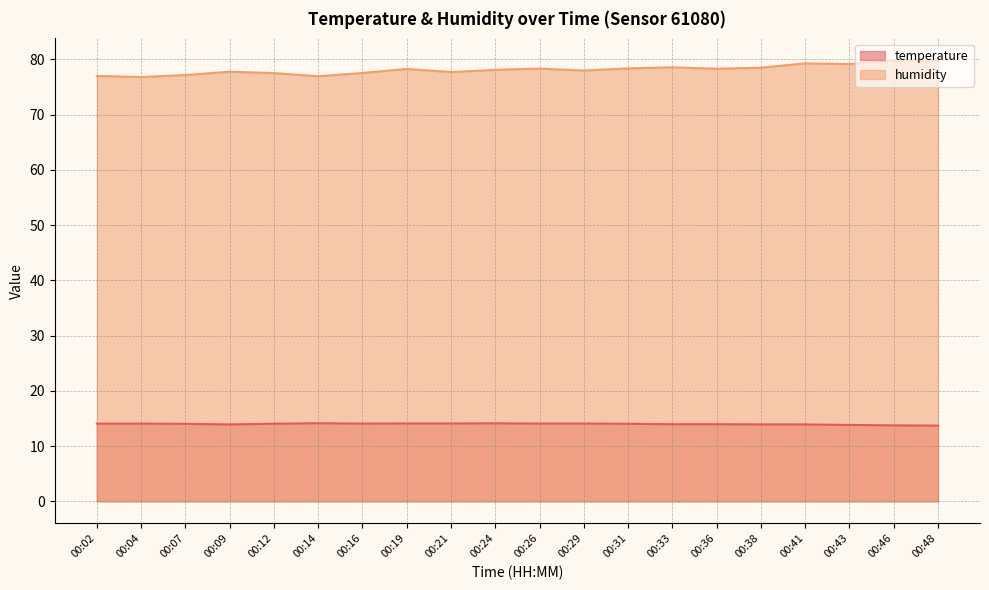

What is the sum of the temperature values at 00:04 and 00:07?

28.1